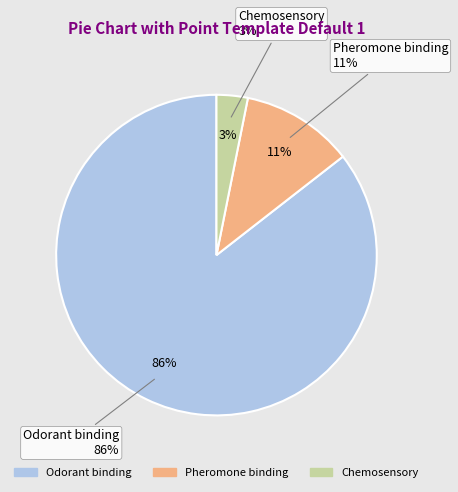

Rank the categories by value from lowest to highest.

Chemosensory, Pheromone binding, Odorant binding